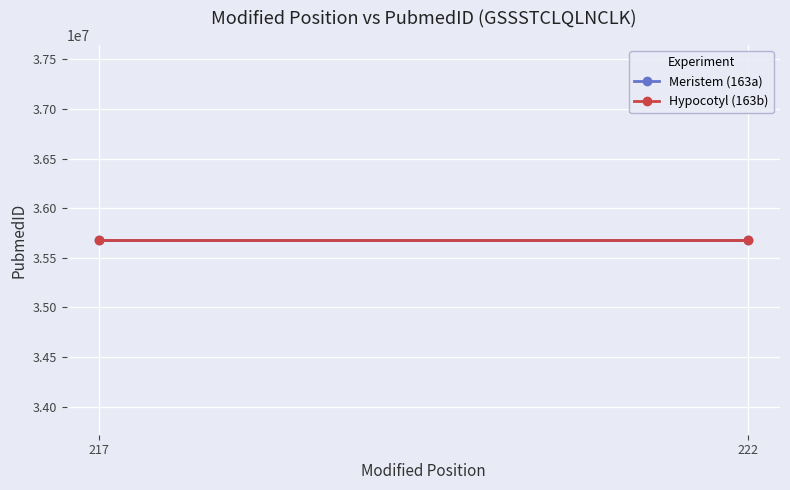

List the series in order of their peak value, highest first.

Meristem (163a), Hypocotyl (163b)